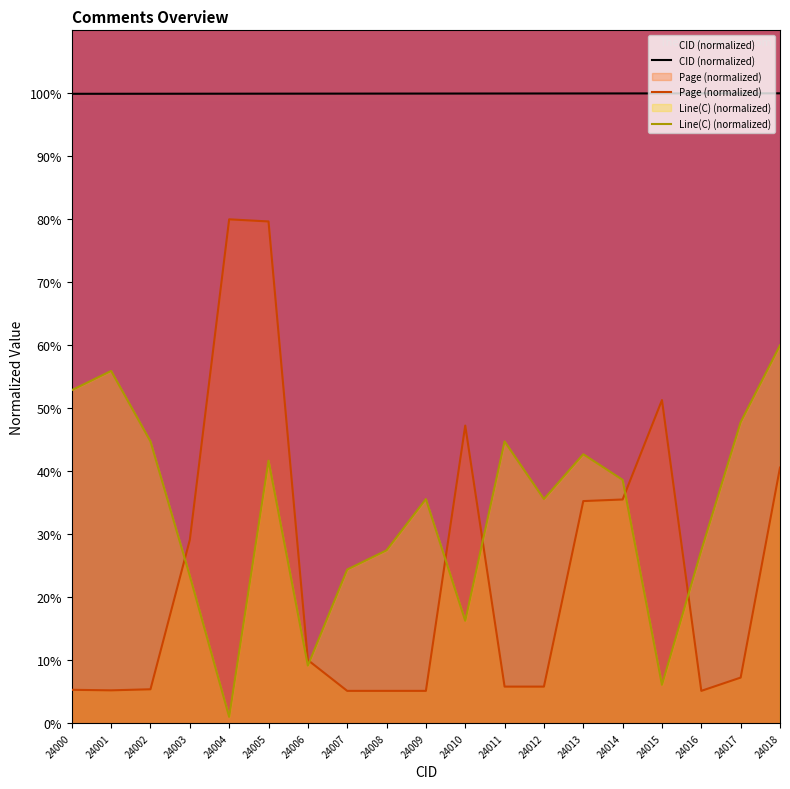

How many lines are shown in the chart?

3